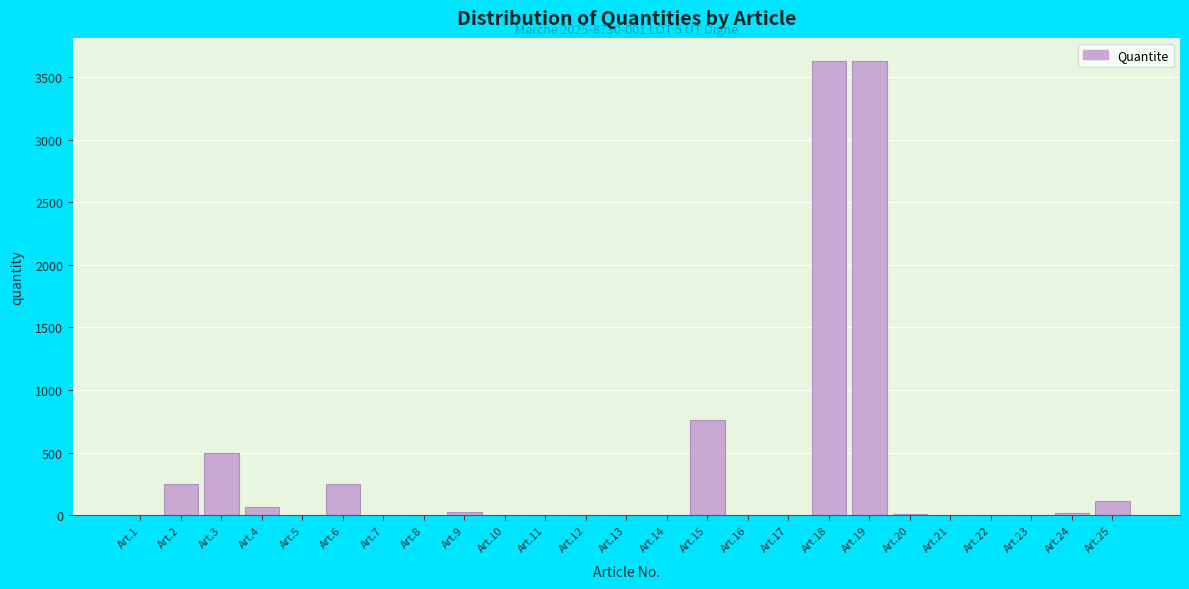

What is the greatest value displayed?

3632.0